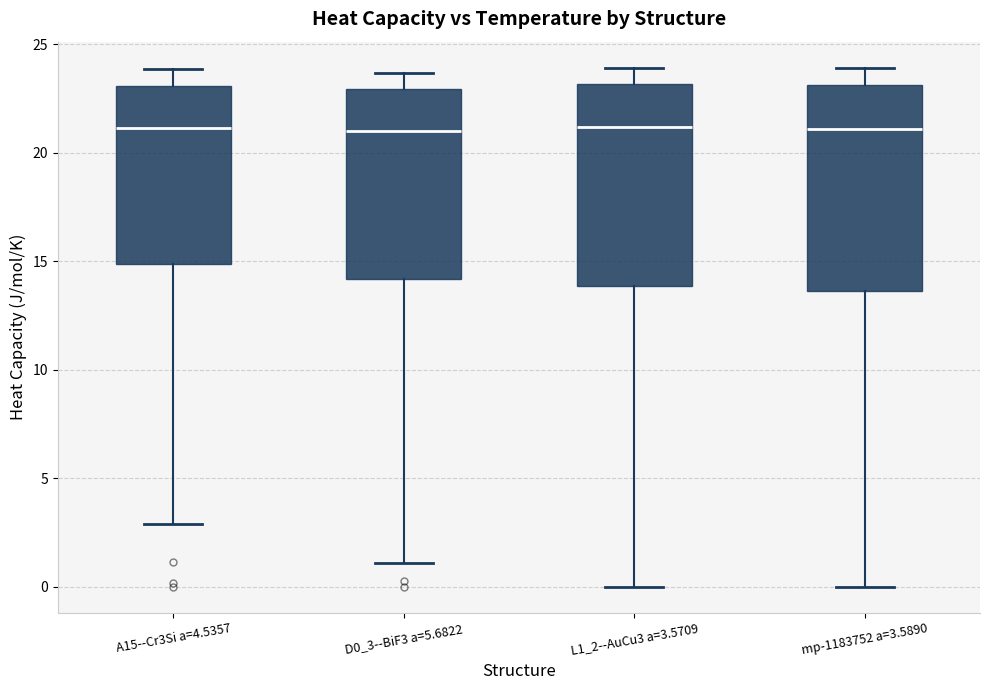

Reading left to right, transcribe this box plot: for each box, give where its median line is, the range the box spans, and where its two whiskers end, as read against the y-axis. The values are not printed on the chart, so give them approximately, as read against the axis.

A15--Cr3Si a=4.5357: median 21.0, box 15.0 to 23.0, whiskers 3.0 to 24.0
D0_3--BiF3 a=5.6822: median 21.0, box 14.0 to 23.0, whiskers 1.0 to 23.5
L1_2--AuCu3 a=3.5709: median 21.0, box 14.0 to 23.0, whiskers 0.0 to 24.0
mp-1183752 a=3.5890: median 21.0, box 13.5 to 23.0, whiskers 0.0 to 24.0